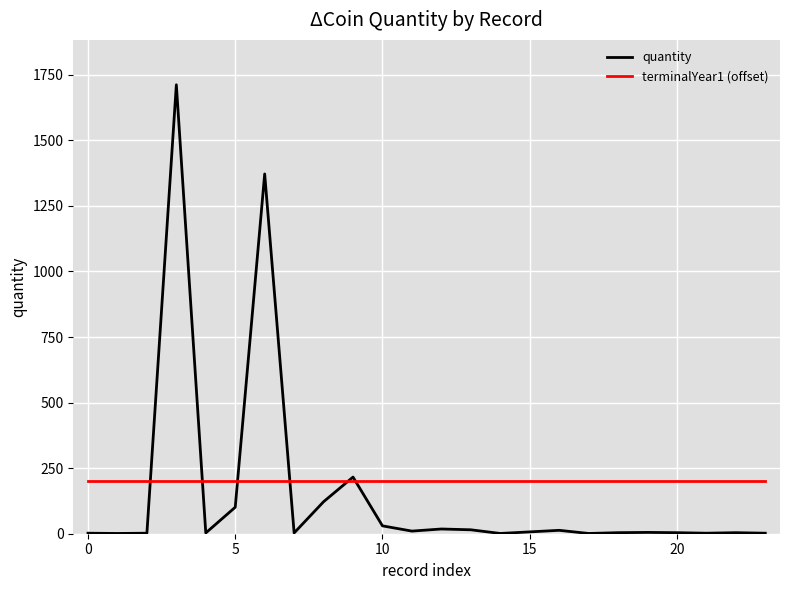

What is the maximum value shown in the chart?

1712